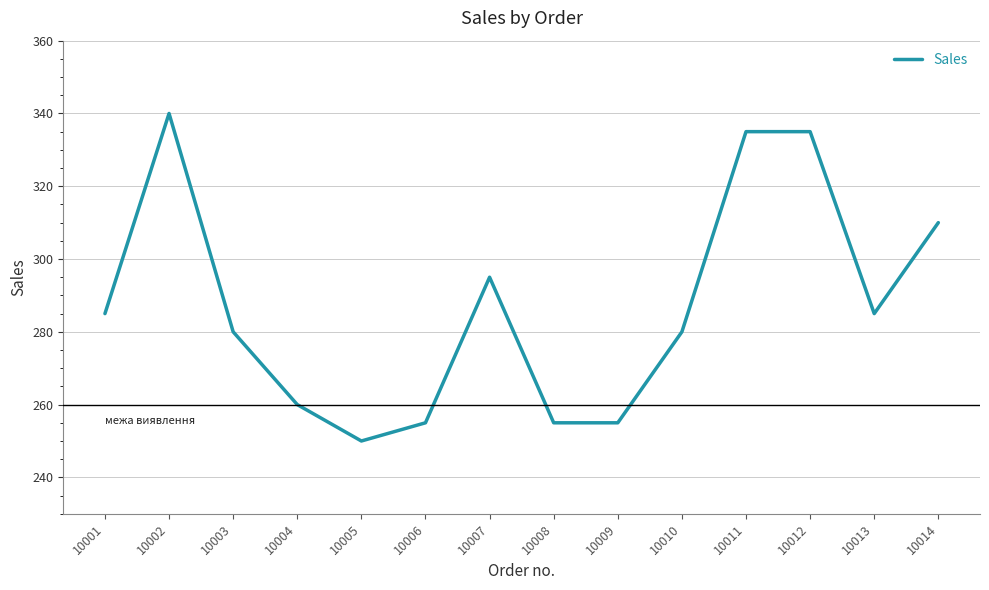

What is the difference between the maximum and minimum values?

90